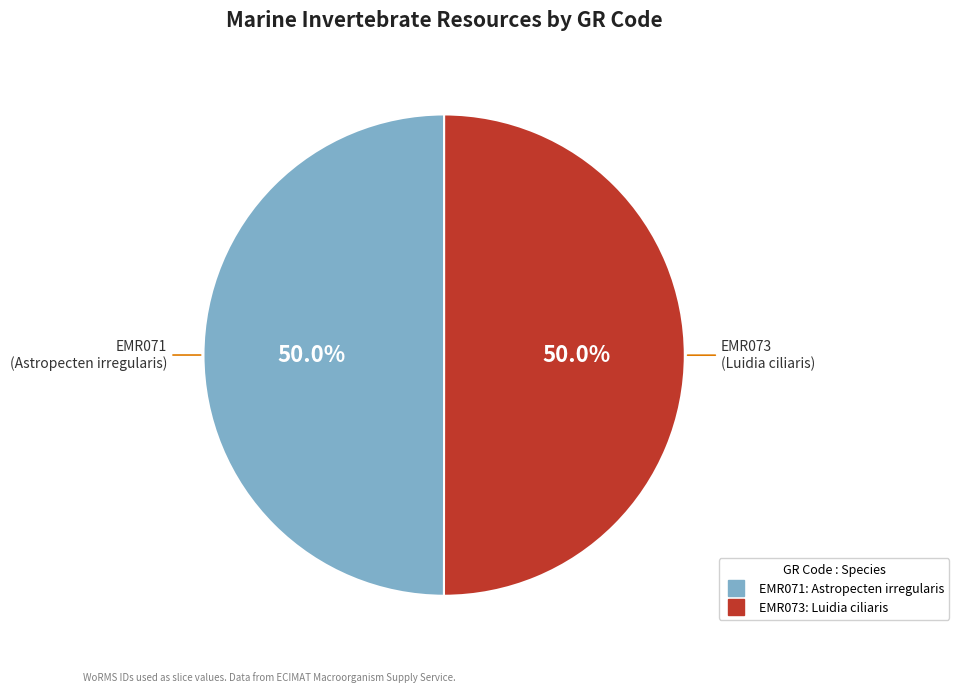

Approximately how many times larger is the value at EMR073 compared to EMR071?

1.0